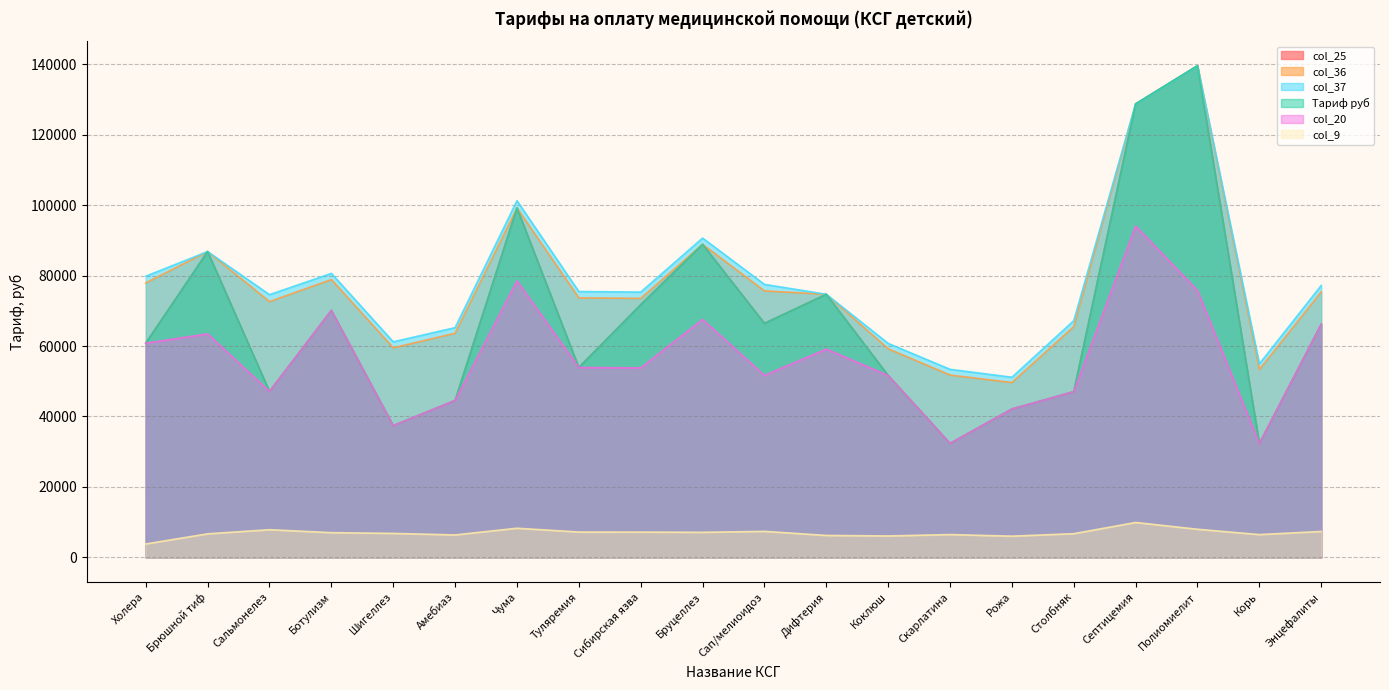

What is the difference between the maximum and minimum values in the col_37 series?

88421.3